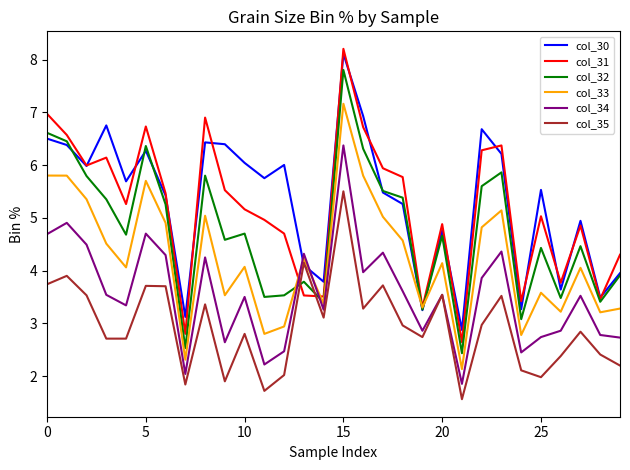

Which series has the largest range (max minus min)?

col_31